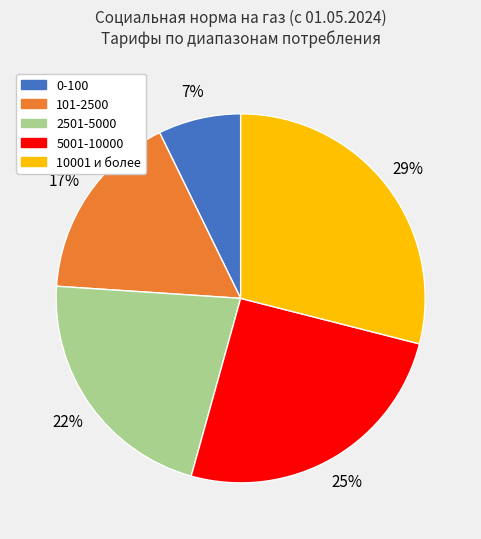

To the nearest percent, what is the combined percentage of 10001 и более and 5001-10000?

54%